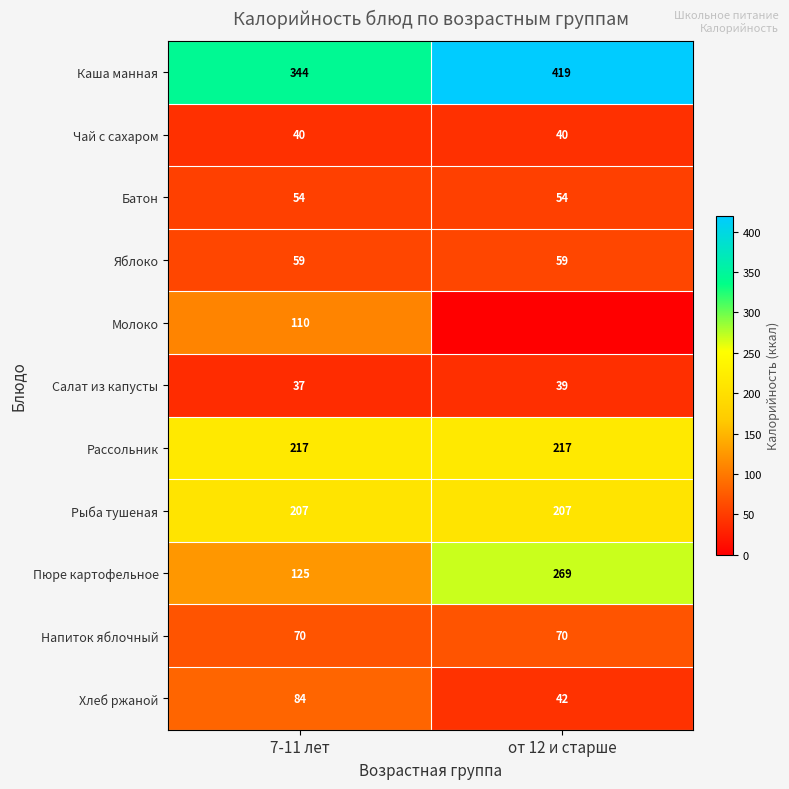

Rank the series at 7-11 лет from lowest to highest value.

Салат из капусты, Чай с сахаром, Батон, Яблоко, Напиток яблочный, Хлеб ржаной, Молоко, Пюре картофельное, Рыба тушеная, Рассольник, Каша манная